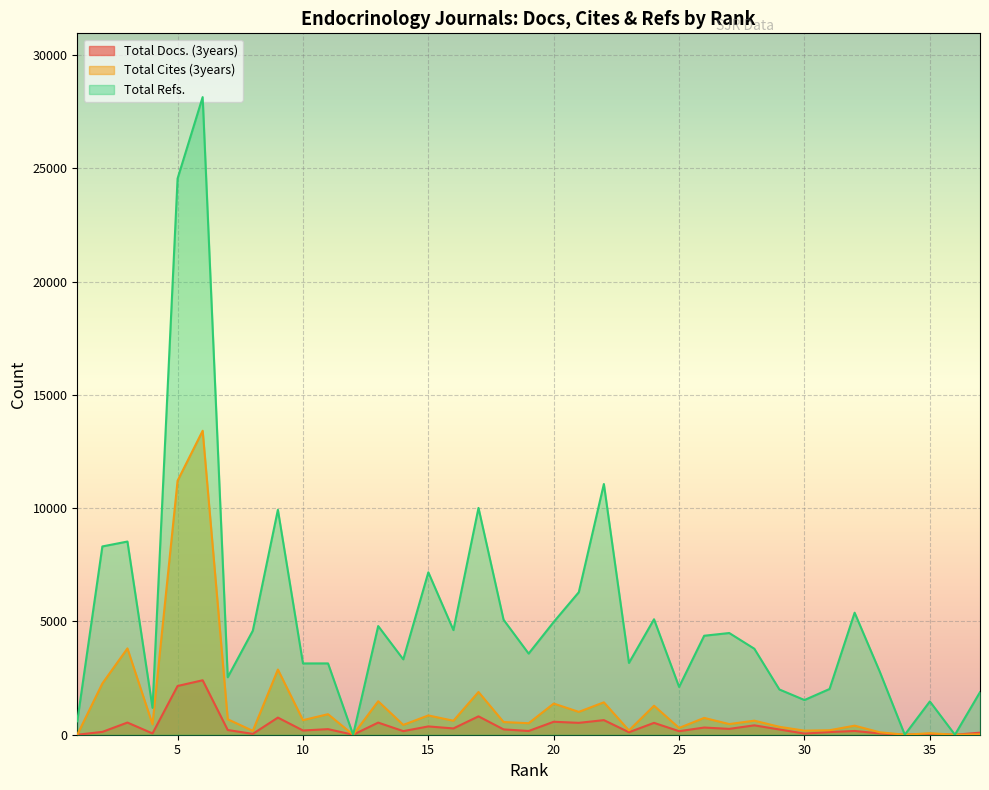

Rank the series by their average value, from lowest to highest.

Total Docs. (3years), Total Cites (3years), Total Refs.